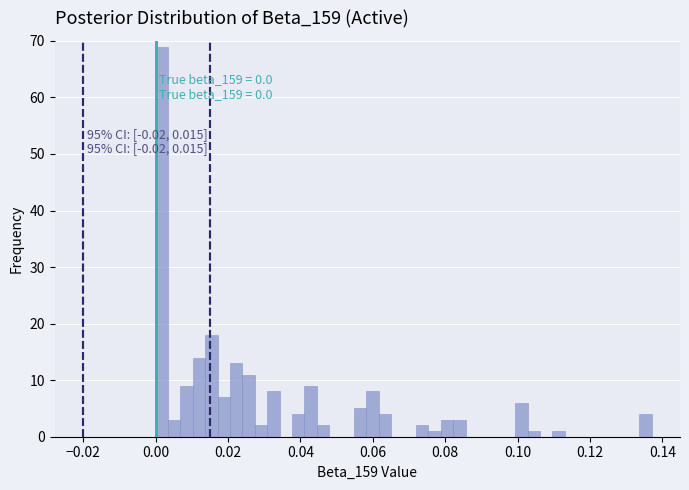

Around what value on the x-axis is the tallest bar? Give the approximate position of its centre, as read against the axis.

0.002